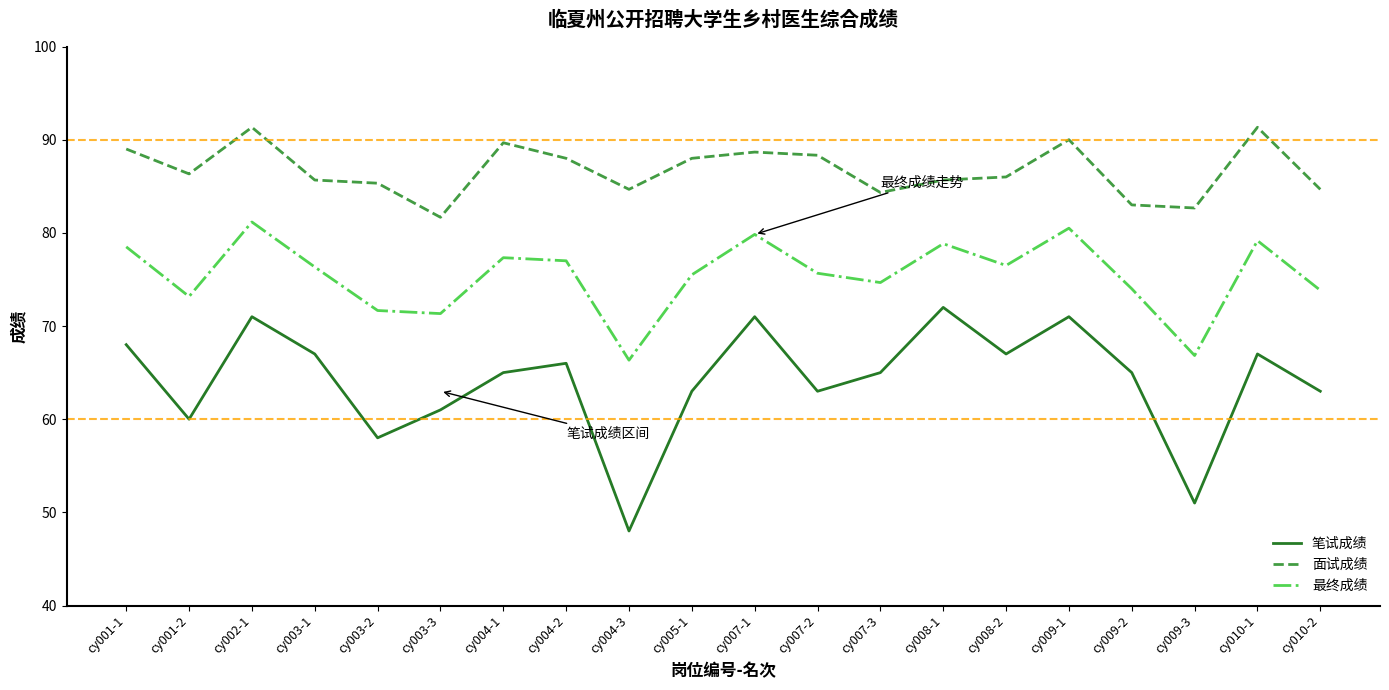

What position from the left is cy003-3?

6